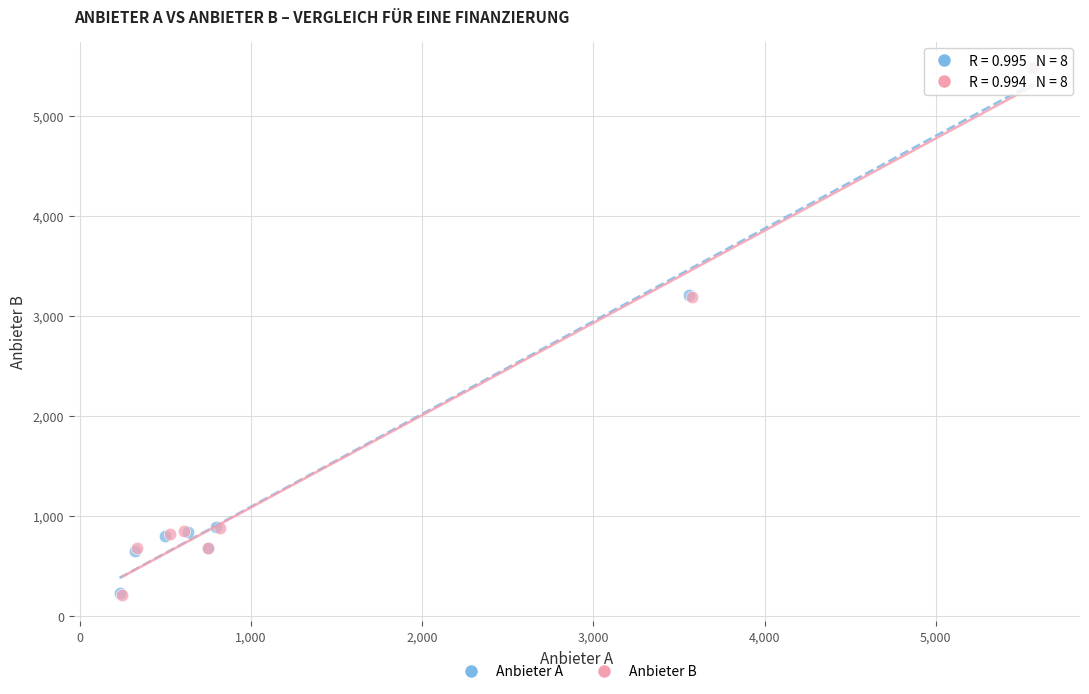

Which series has the largest Y range (max minus min)?

Anbieter B